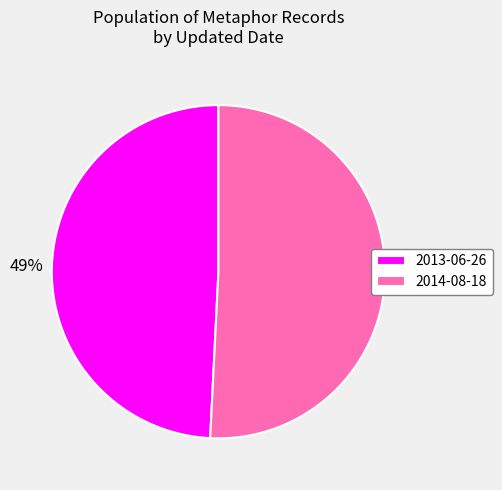

Which has a higher value, 2013-06-26 or 2014-08-18?

2014-08-18